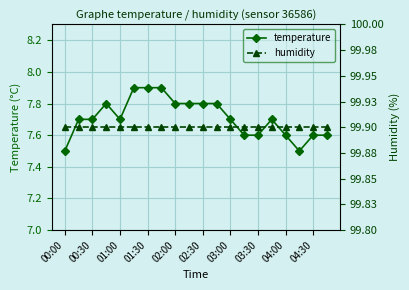

Reading left to right, what are all the values shown in this chart?

temperature: 7.5	7.7	7.7	7.8	7.7	7.9	7.9	7.9	7.8	7.8	7.8	7.8	7.7	7.6	7.6	7.7	7.6	7.5	7.6	7.6
humidity: 99.9	99.9	99.9	99.9	99.9	99.9	99.9	99.9	99.9	99.9	99.9	99.9	99.9	99.9	99.9	99.9	99.9	99.9	99.9	99.9